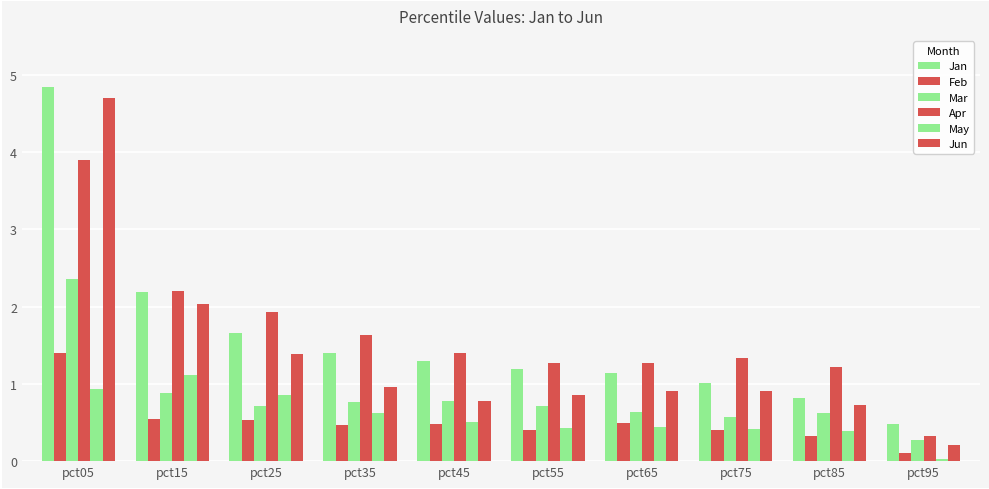

How many values in the Apr series exceed 1?

9